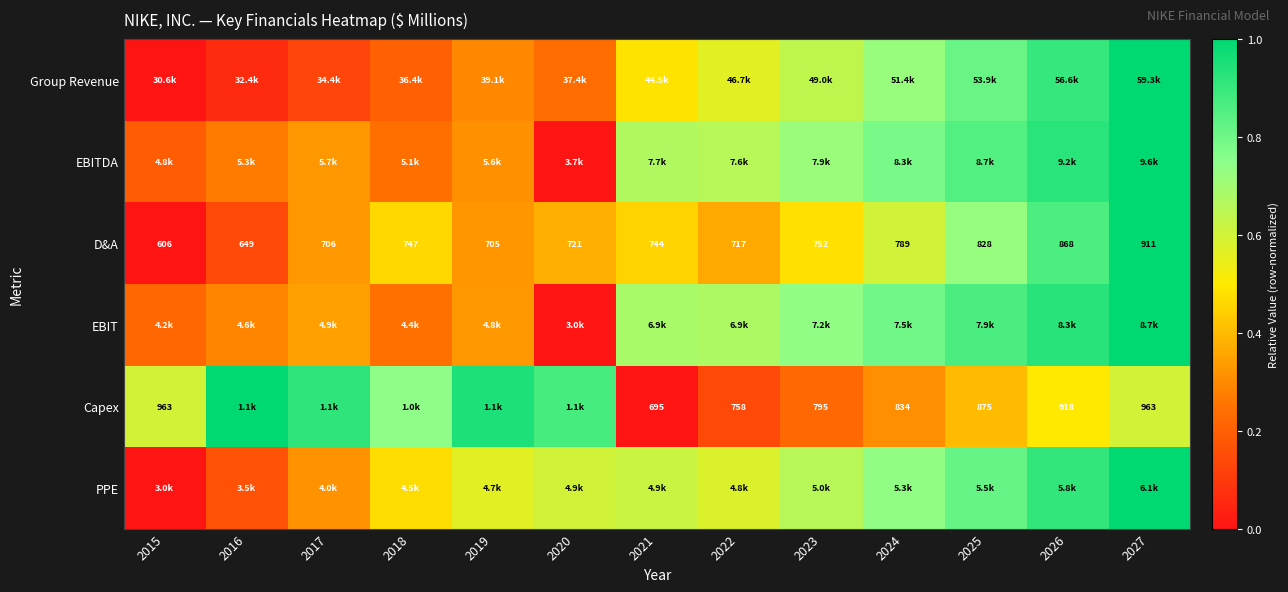

How many values in the D&A series are below 744?

6